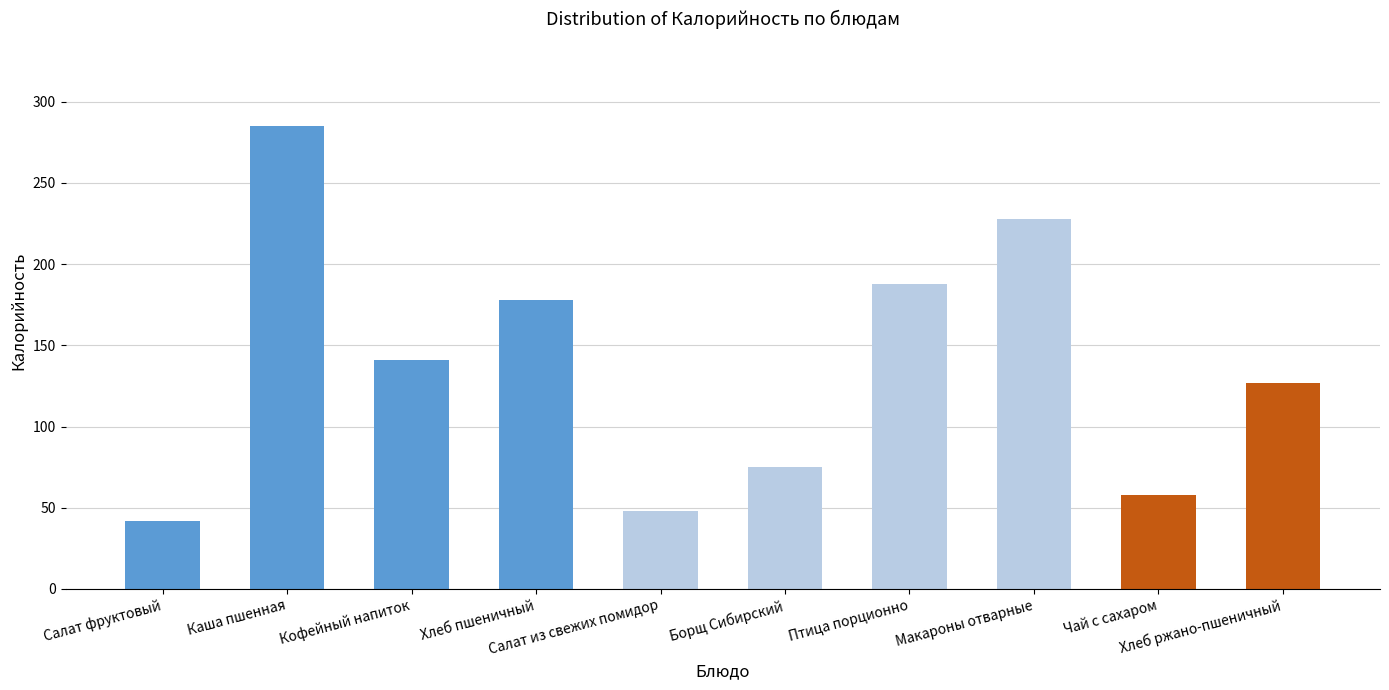

Between Хлеб ржано-пшеничный and Чай с сахаром, which is larger?

Хлеб ржано-пшеничный